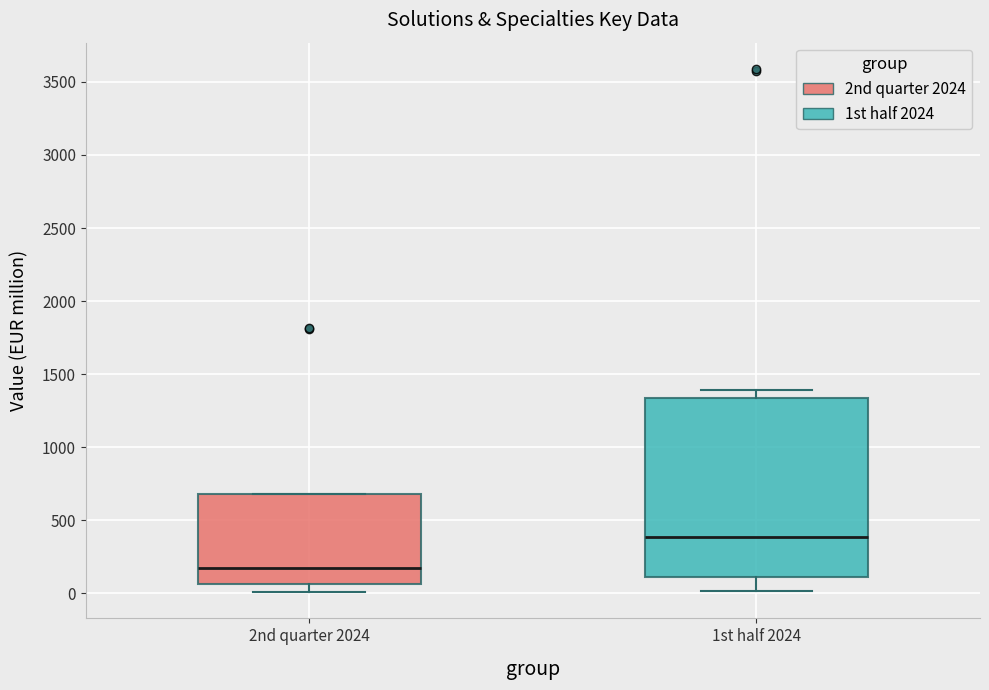

Comparing the boxes themselves (not the whiskers), which one is the tallest?

1st half 2024